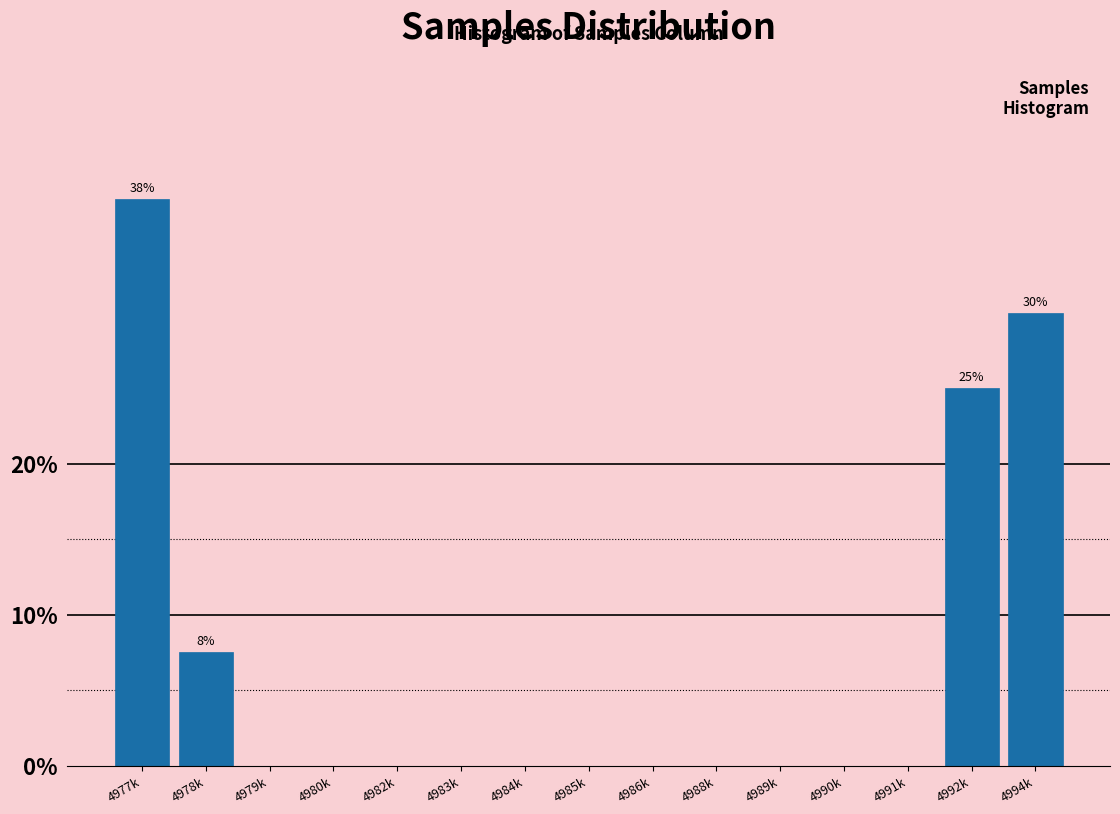

Reading right to left, what are all the values shown in this chart?

4994k=30.0	4992k=25.0	4991k=0.0	4990k=0.0	4989k=0.0	4988k=0.0	4986k=0.0	4985k=0.0	4984k=0.0	4983k=0.0	4982k=0.0	4980k=0.0	4979k=0.0	4978k=7.5	4977k=37.5